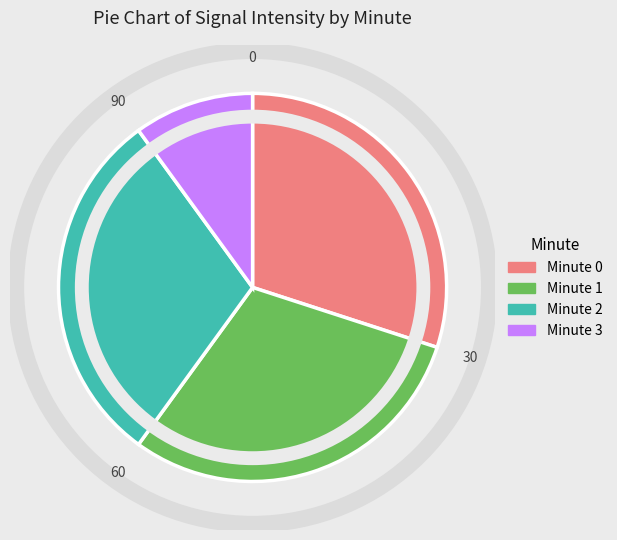

Does any single category account for the majority?

No